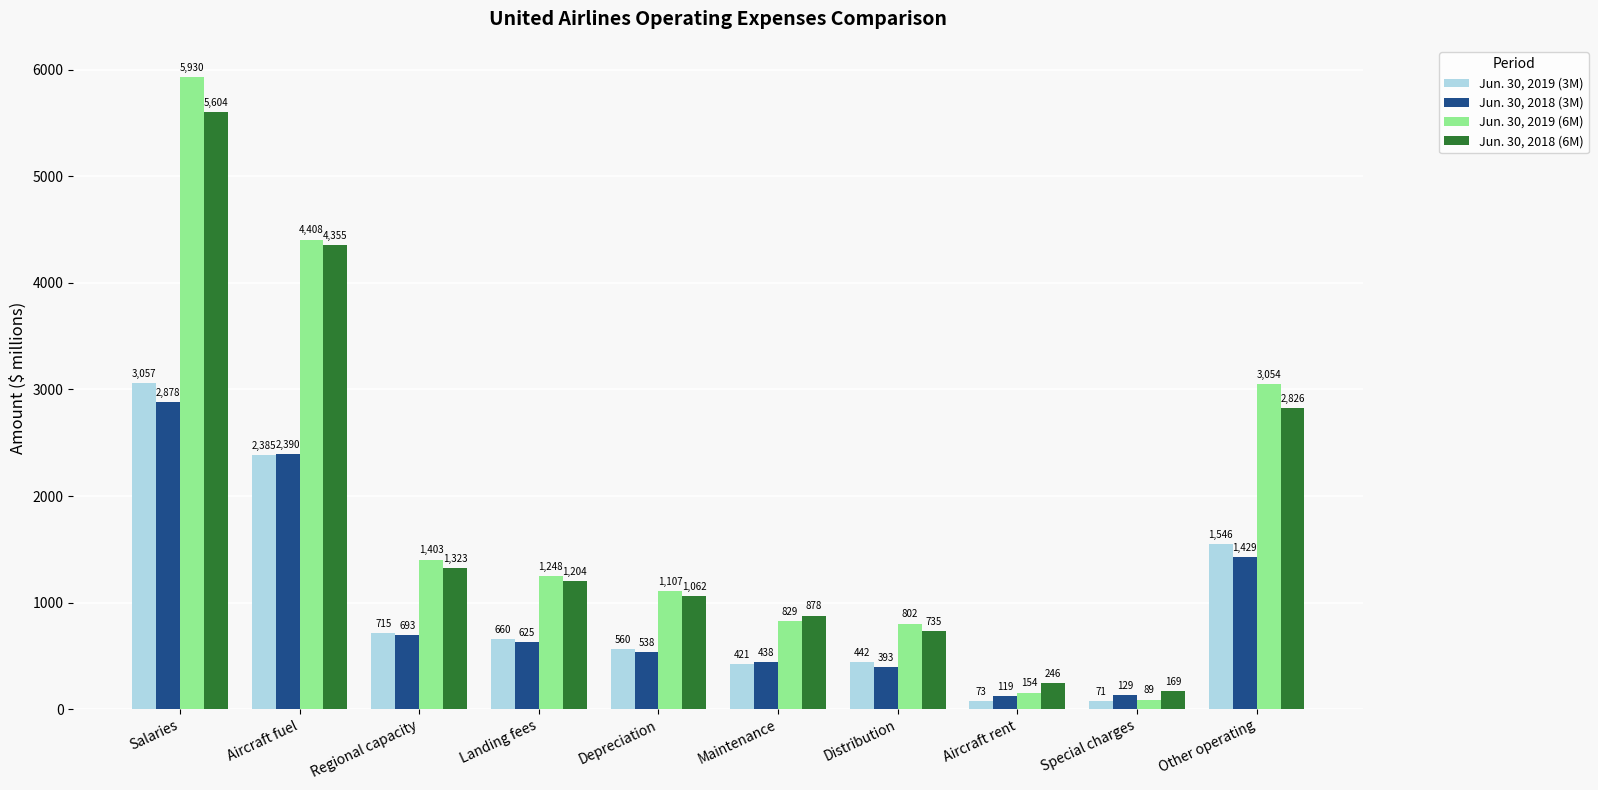

Reading right to left, what are all the values shown in this chart?

Jun. 30, 2019 (3M): 1546	71	73	442	421	560	660	715	2385	3057
Jun. 30, 2018 (3M): 1429	129	119	393	438	538	625	693	2390	2878
Jun. 30, 2019 (6M): 3054	89	154	802	829	1107	1248	1403	4408	5930
Jun. 30, 2018 (6M): 2826	169	246	735	878	1062	1204	1323	4355	5604